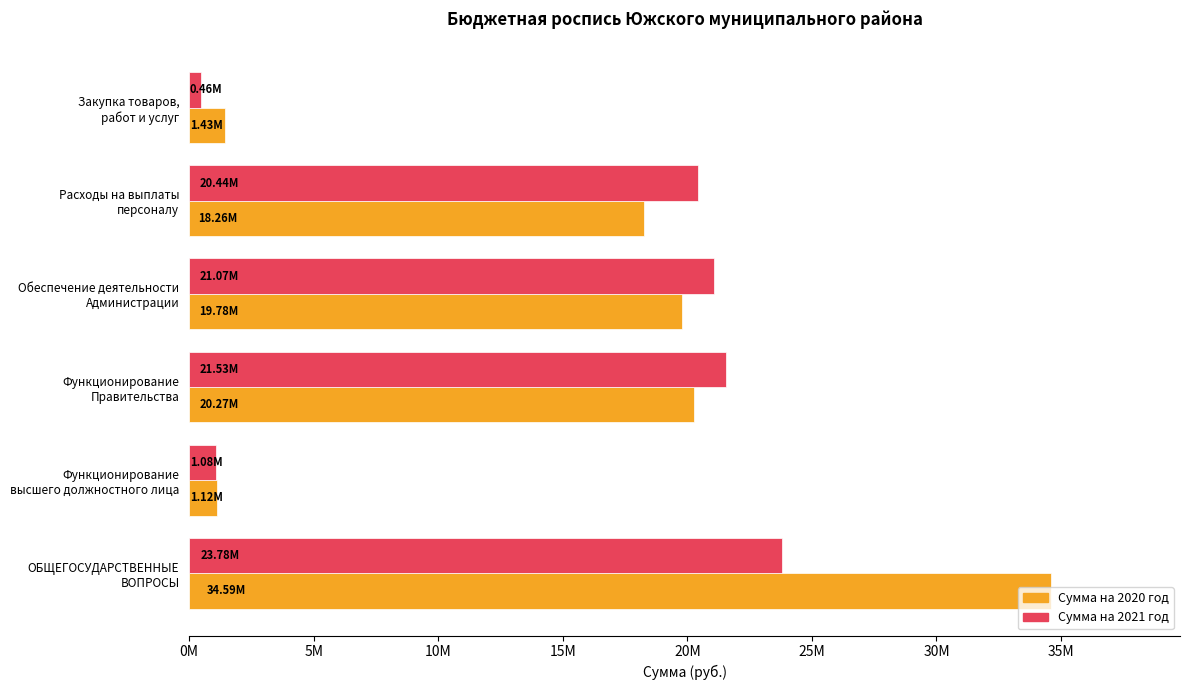

What are all the series names shown in the legend?

Сумма на 2020 год, Сумма на 2021 год